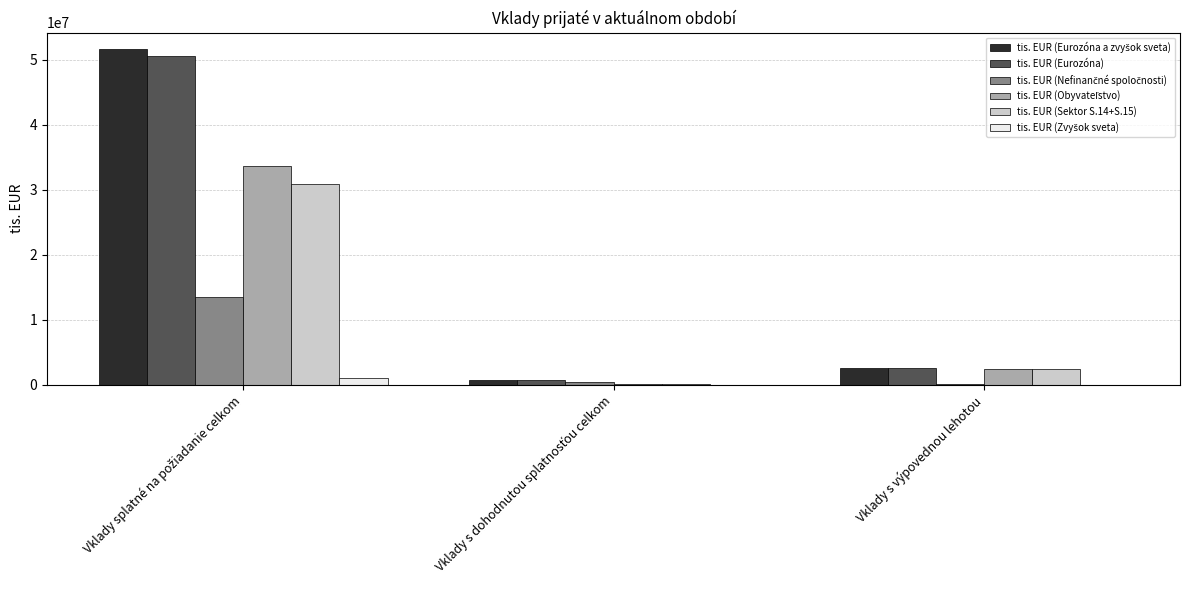

How many categories are shown in the chart?

3